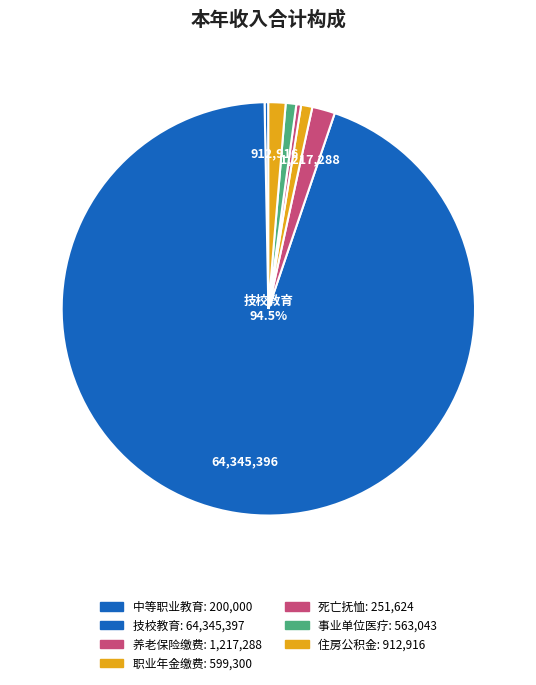

Rank the categories by value from highest to lowest.

技校教育, 机关事业单位基本养老保险缴费支出, 住房公积金, 机关事业单位职业年金缴费支出, 事业单位医疗, 死亡抚恤, 中等职业教育